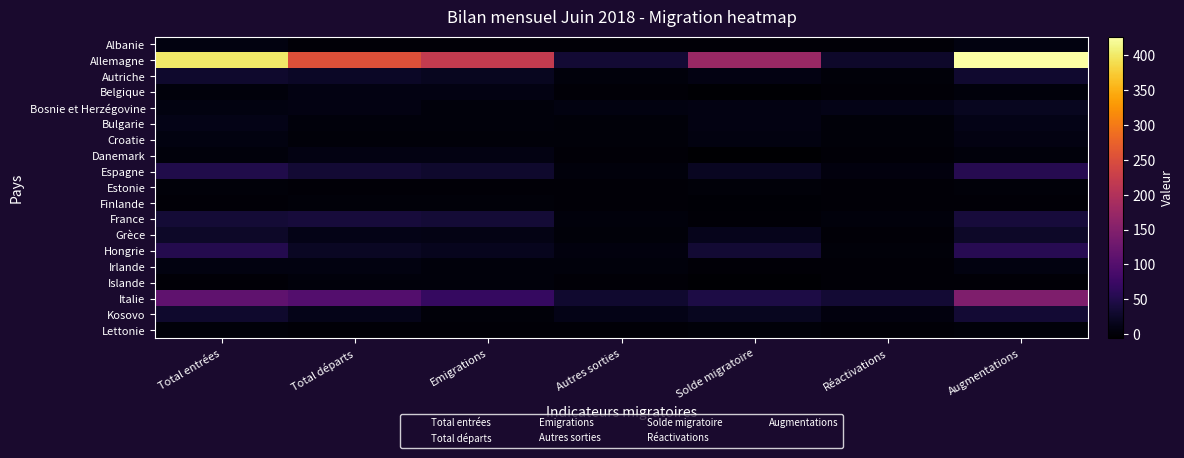

Count the number of data series in this chart.

19